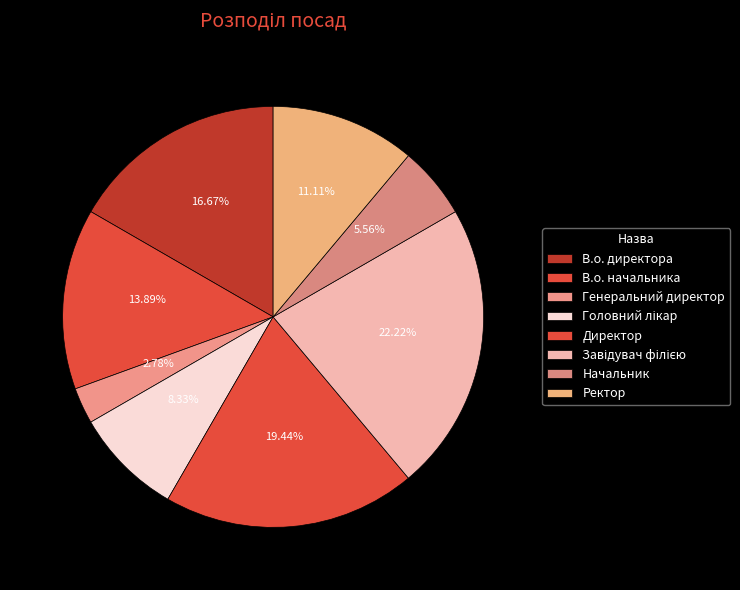

True or false: Начальник accounts for 6% of the total.

True